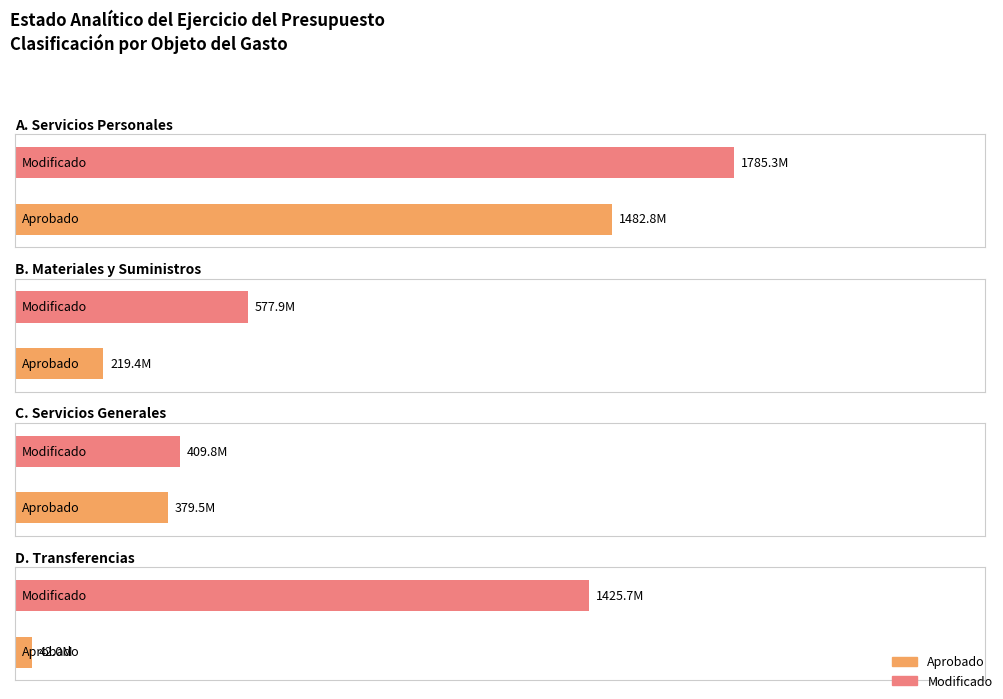

Which series has the largest total across all categories?

Modificado